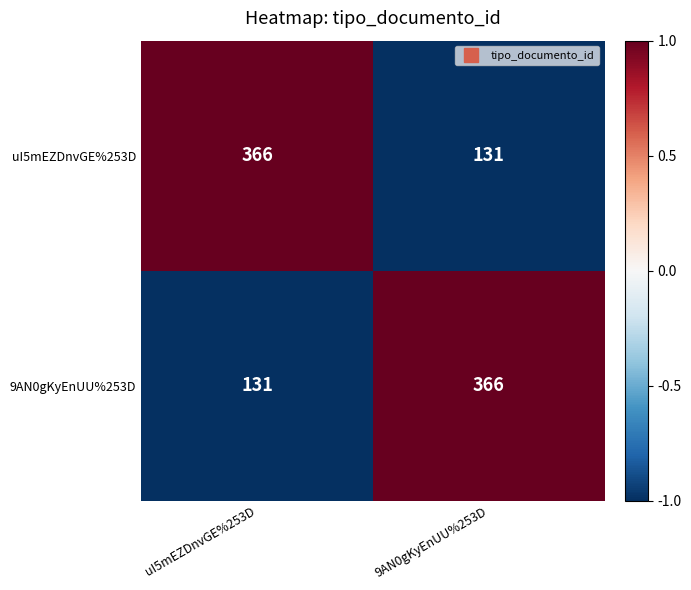

Reading left to right, extract all data points from this chart.

uI5mEZDnvGE%253D: uI5mEZDnvGE%253D=366	9AN0gKyEnUU%253D=131
9AN0gKyEnUU%253D: uI5mEZDnvGE%253D=131	9AN0gKyEnUU%253D=366